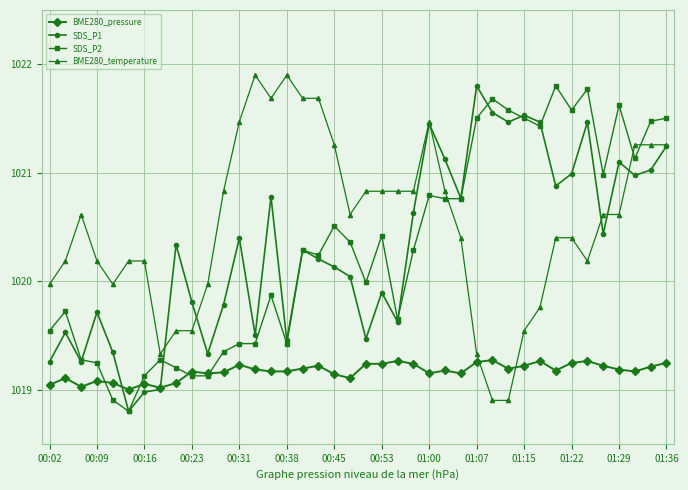

How many times do BME280_temperature and BME280_pressure cross each other?

2